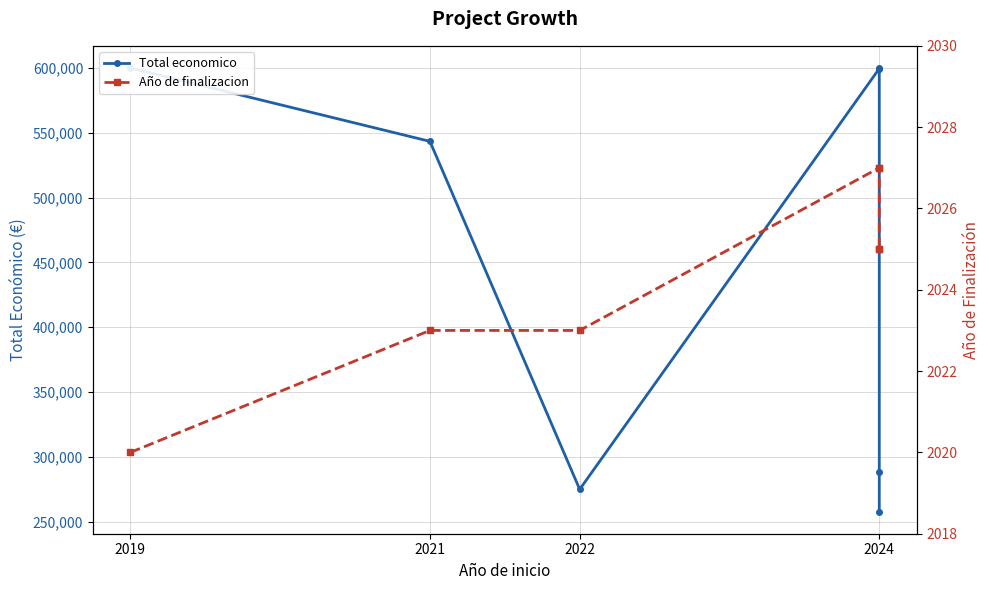

How many values in the Total economico series are below 543365?

3